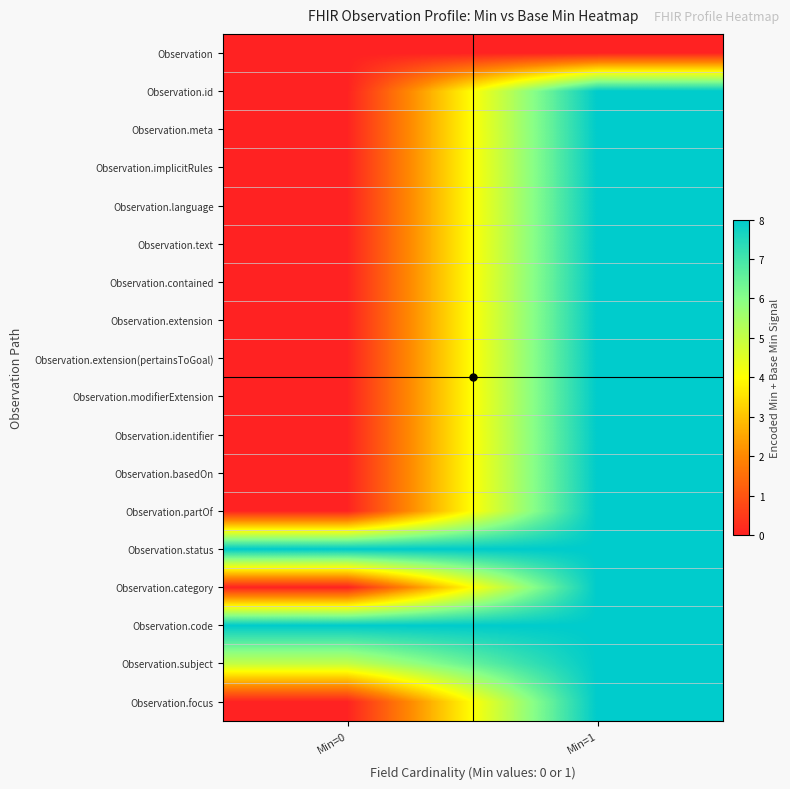

What is the difference between the highest and lowest values at Min=0?

8